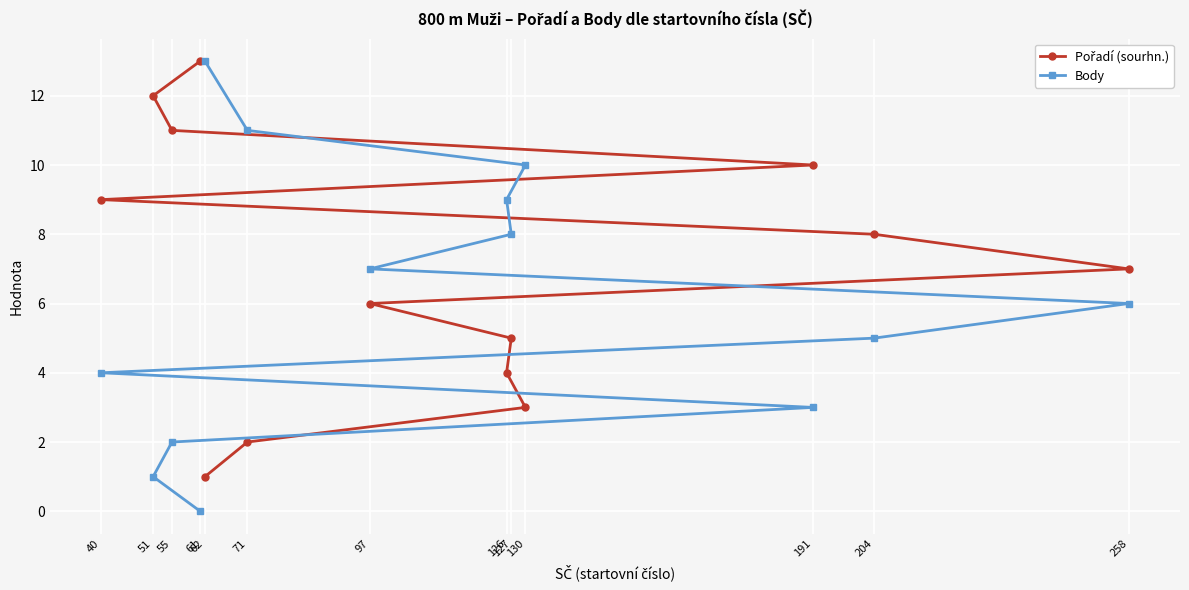

Which series has the widest spread of values?

Body